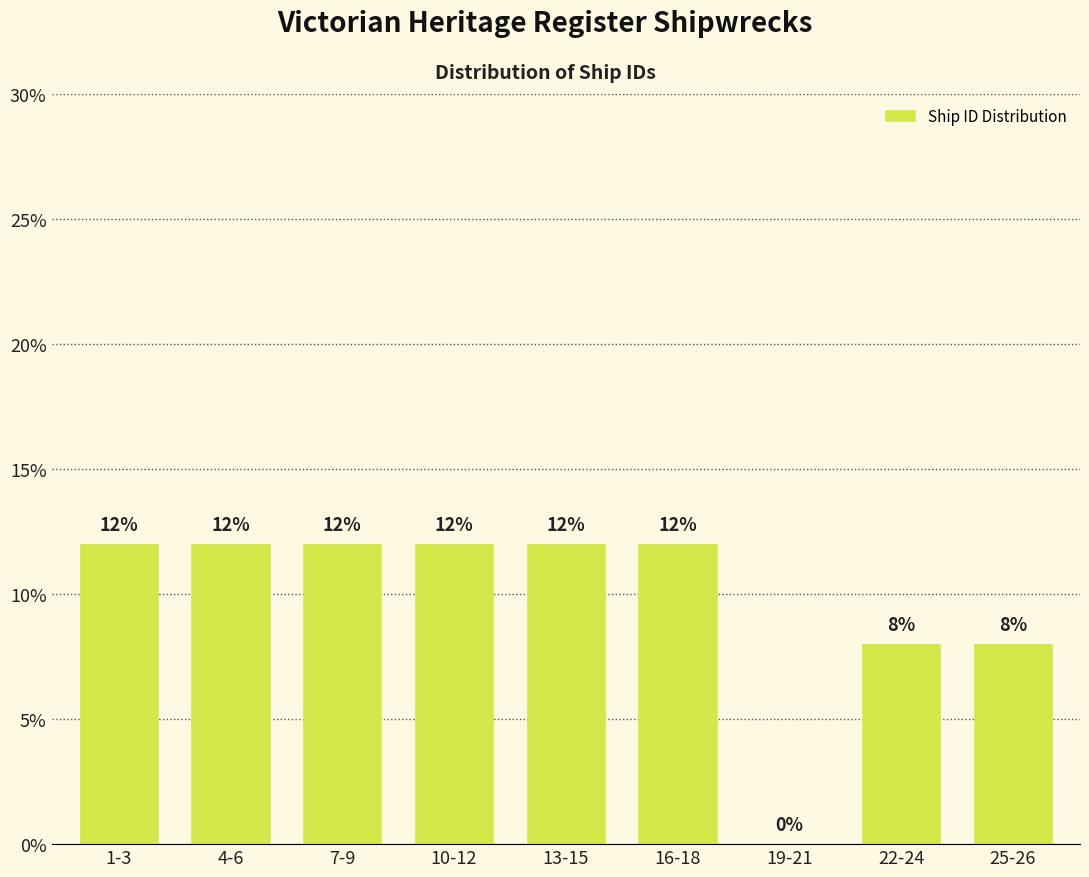

Reading left to right, extract all data points from this chart.

1-3=12	4-6=12	7-9=12	10-12=12	13-15=12	16-18=12	19-21=0	22-24=8	25-26=8